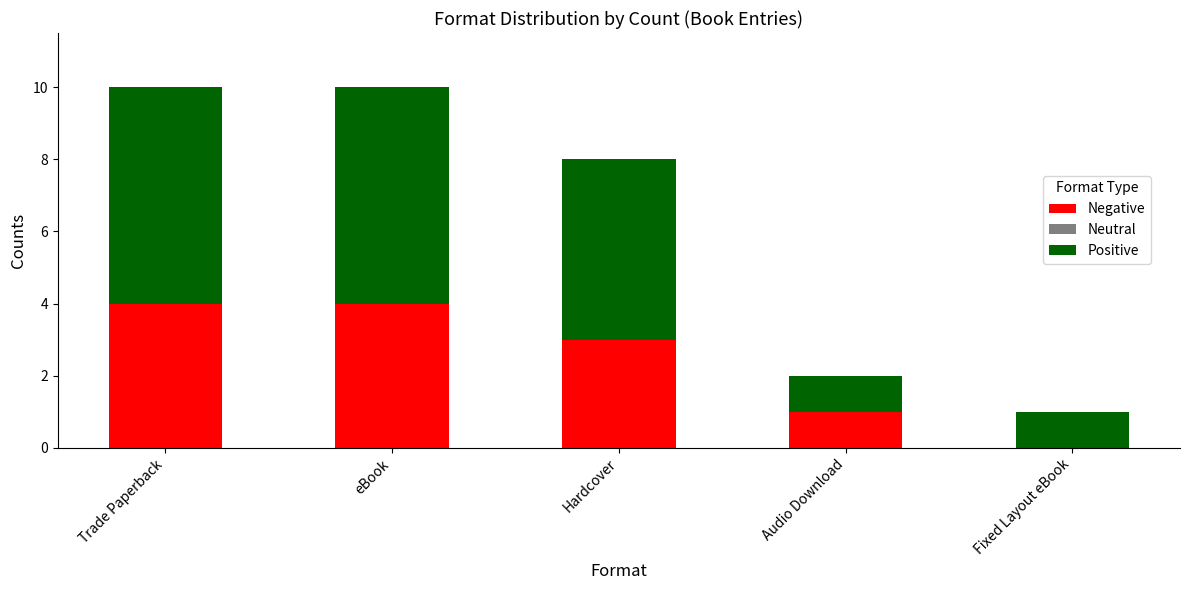

What is the total value across all series at eBook?

10